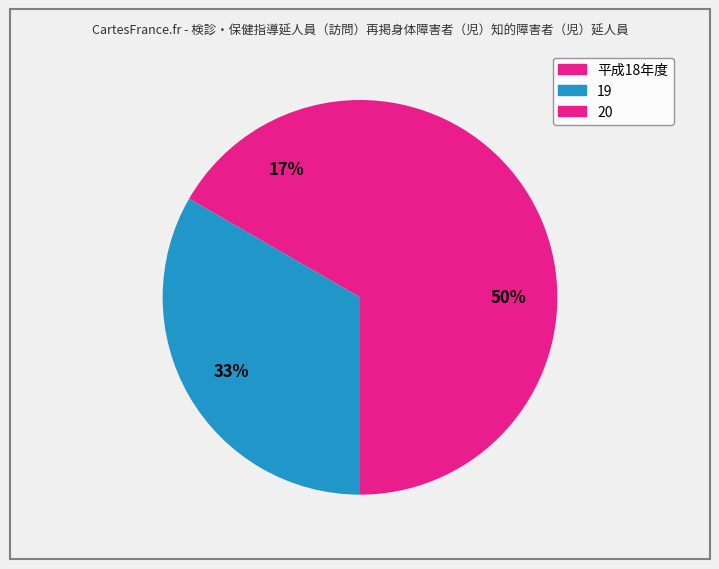

Which slice is the smallest?

平成18年度